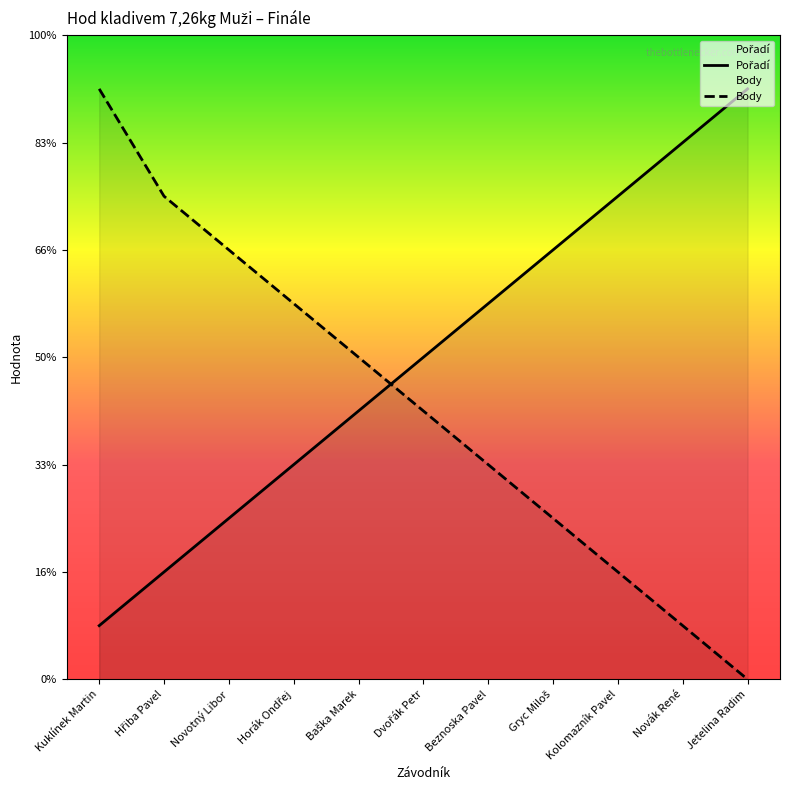

Rank the series at Horák Ondřej from lowest to highest value.

Pořadí, Body